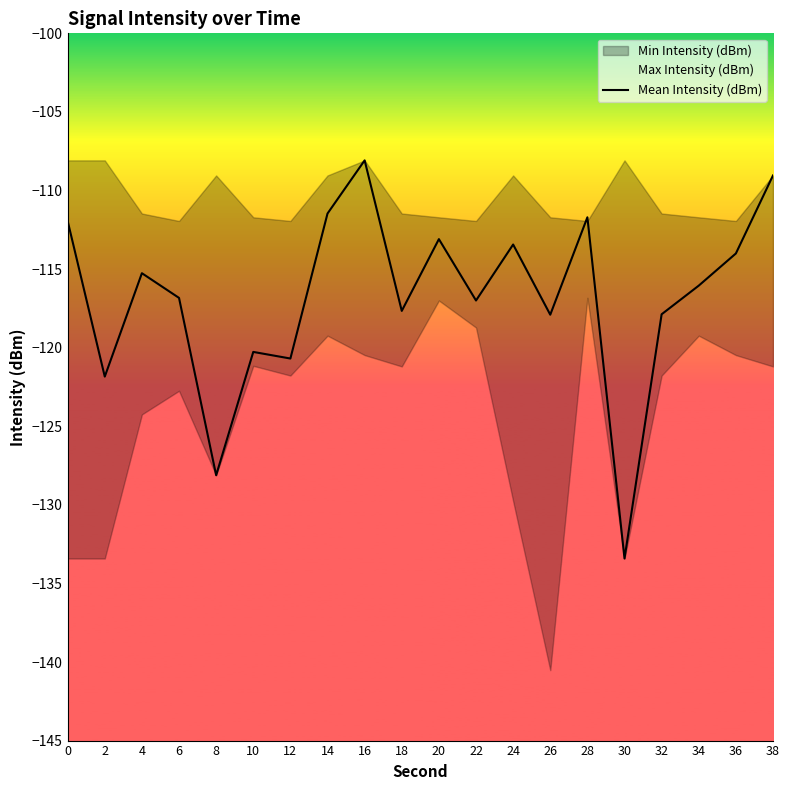

What is the value of the 19th point from the left?

-114.0